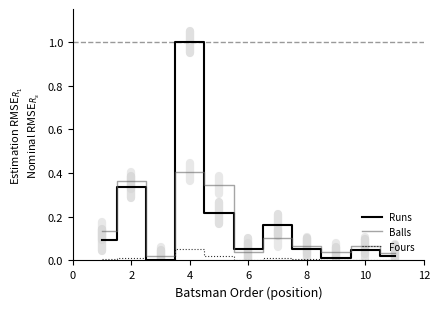

True or false: Fours has more than 1 interior local peaks.

True